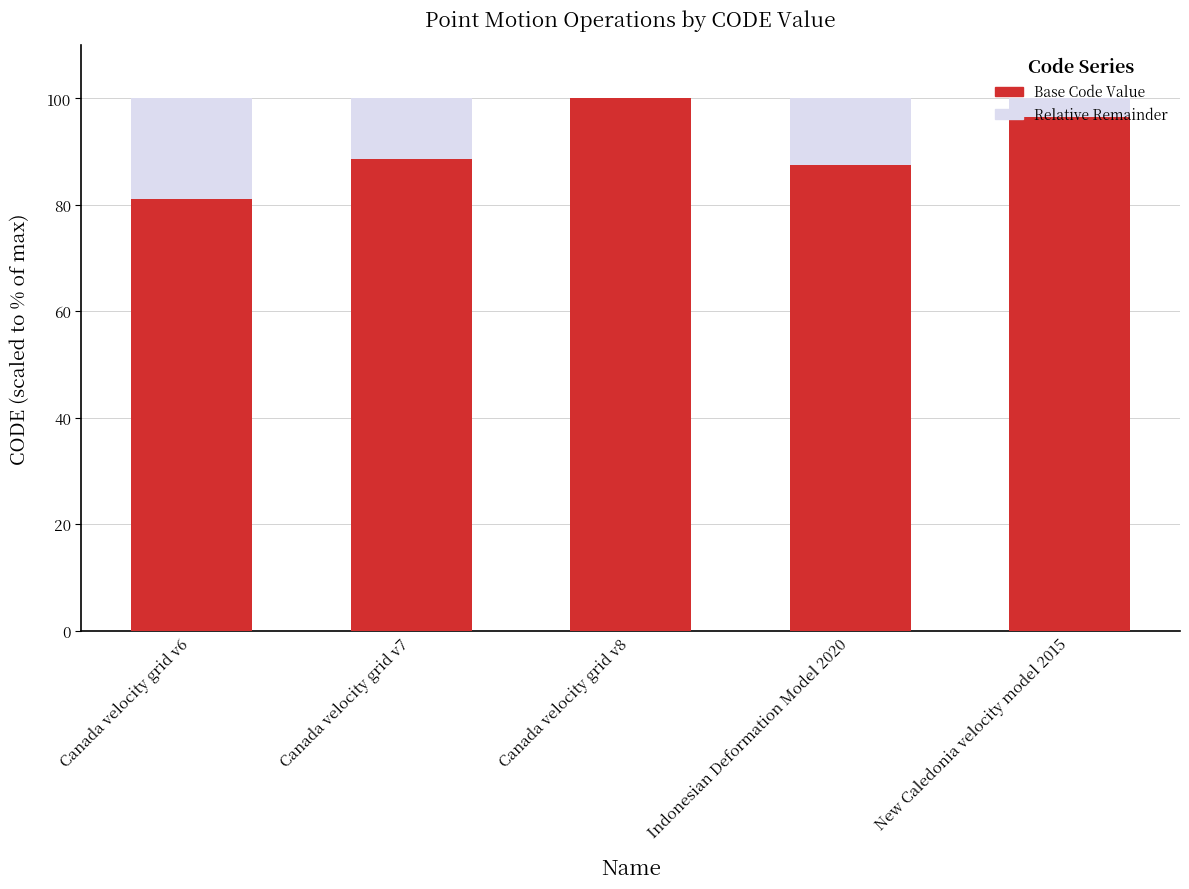

What is the sum of all Base Code Value values?

453.6